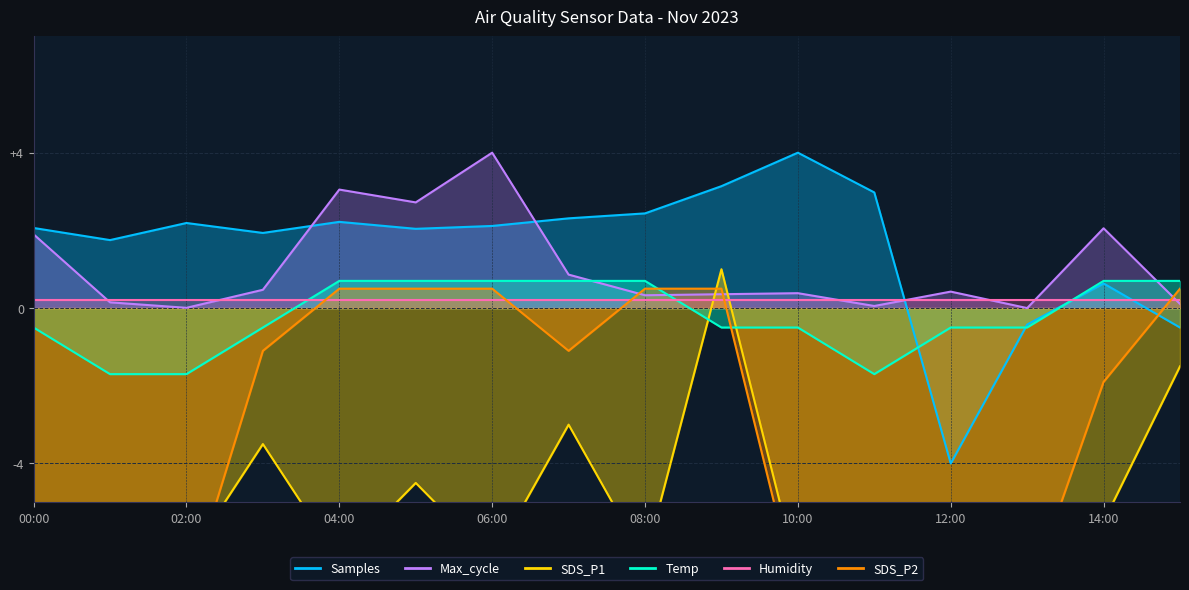

Reading left to right, transcribe all the data shown in this chart.

Samples: 2.1	1.8	2.2	1.9	2.2	2.0	2.1	2.3	2.4	3.1	4.0	3.0	-4.0	-0.4	0.6	-0.5
Max_cycle: 1.9	0.1	0.0	0.5	3.1	2.7	4.0	0.9	0.3	0.4	0.4	0.1	0.4	0.0	2.1	0.1
SDS_P1: -7.0	-6.5	-6.5	-3.5	-6.5	-4.5	-6.5	-3.0	-6.5	1.0	-6.8	-6.2	-6.5	-7.0	-5.5	-1.5
Temp: -0.5	-1.7	-1.7	-0.5	0.7	0.7	0.7	0.7	0.7	-0.5	-0.5	-1.7	-0.5	-0.5	0.7	0.7
SDS_P2: -7.5	-7.5	-7.5	-1.1	0.5	0.5	0.5	-1.1	0.5	0.5	-7.5	-7.5	-7.5	-7.5	-1.9	0.5